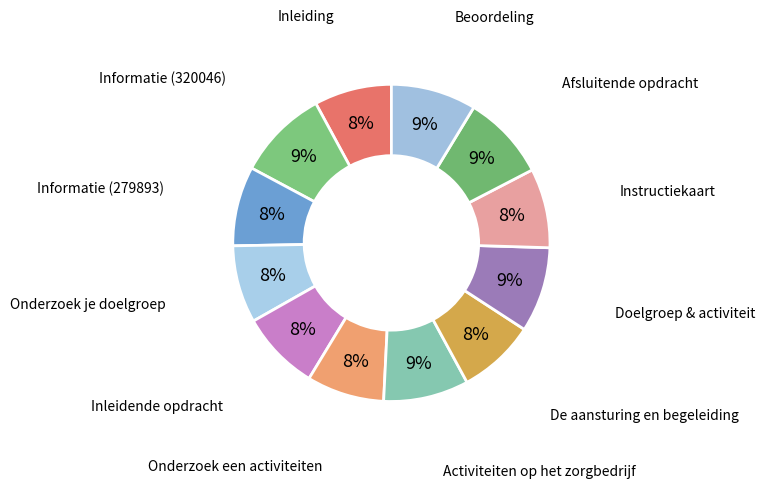

Count the number of slices in the pie.

12